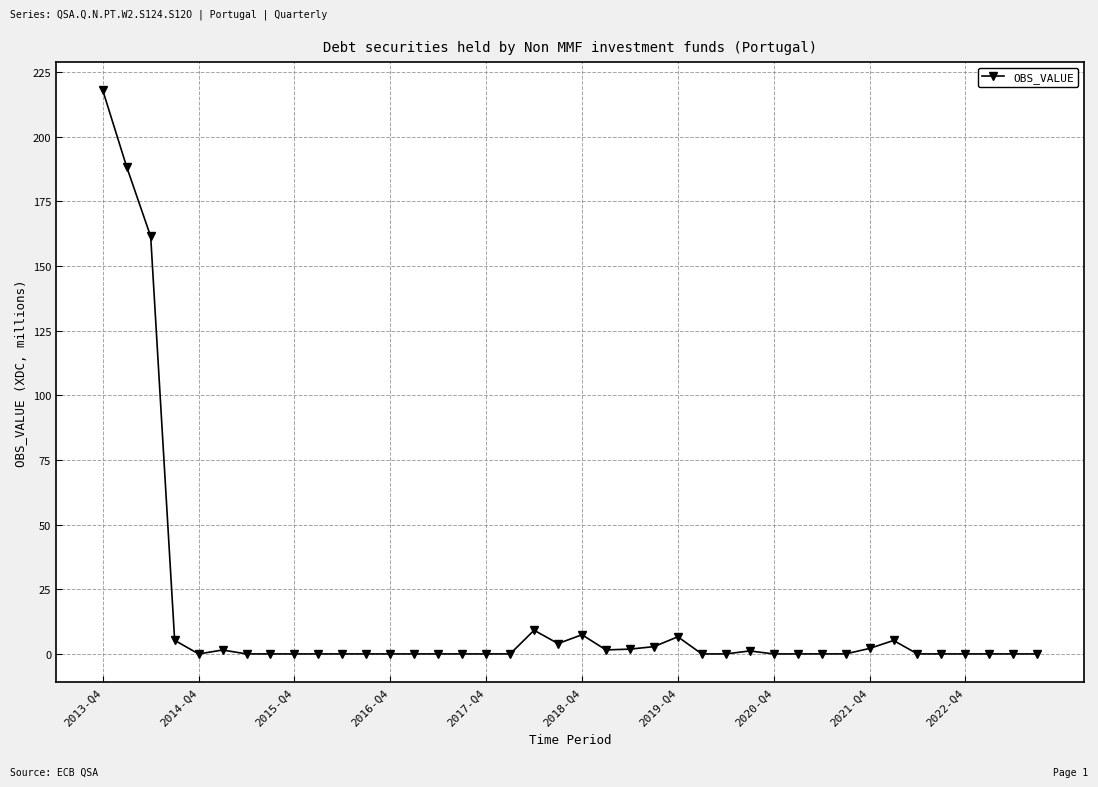

True or false: there are more than 1 points higher than both neighbors.

True